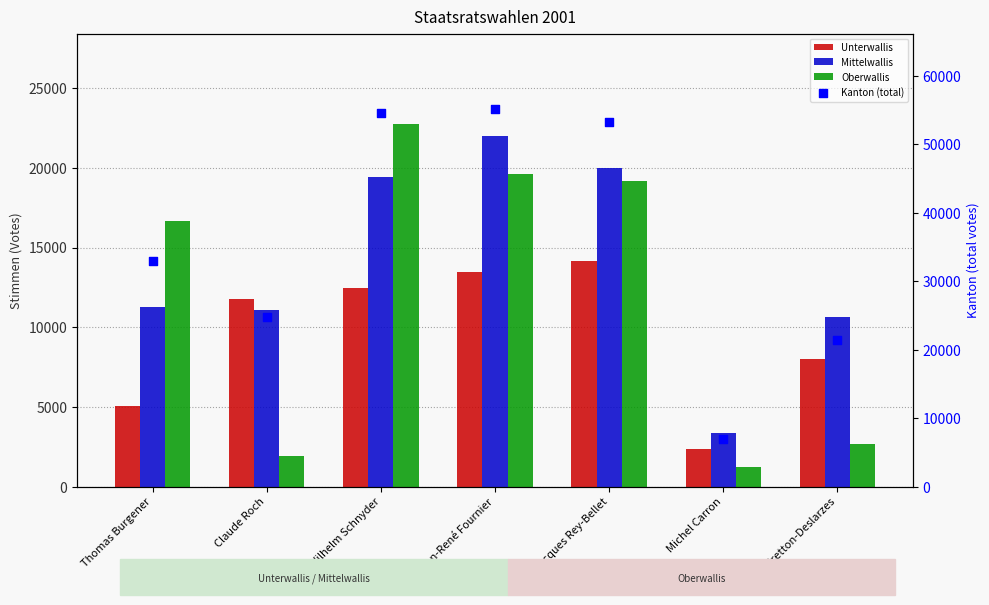

Is the value of Oberwallis at Thomas Burgener greater than the value of Kanton (total) at Claude Roch?

No